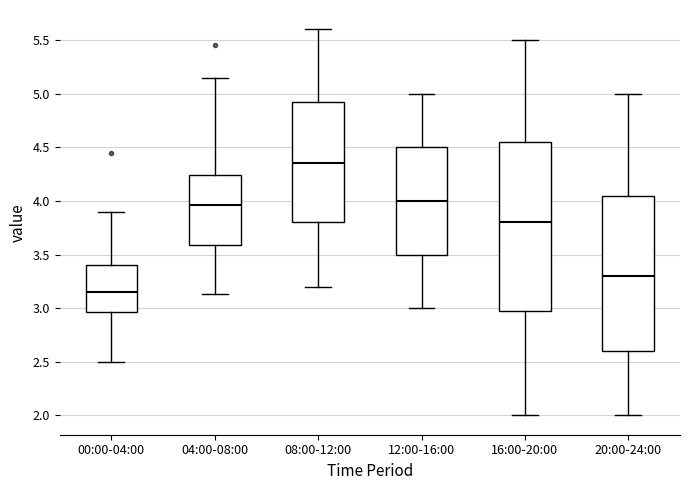

Where does the upper whisker of the box for 00:00-04:00 end on the y-axis? The values are not printed on the chart, so give them approximately, as read against the axis.

3.90